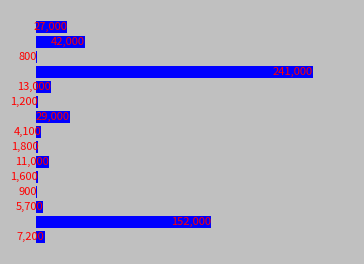

What is the sum of all values?

538300